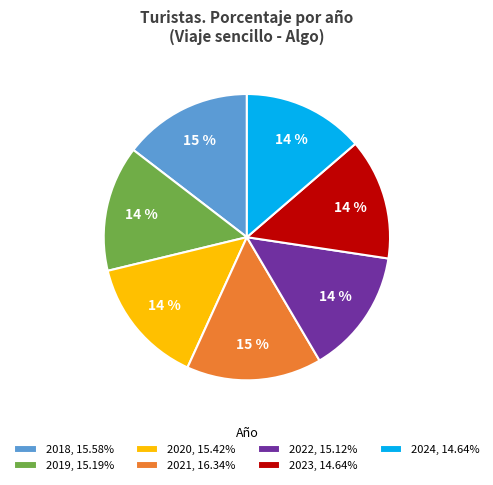

To the nearest percent, what is the average slice percentage?

14%